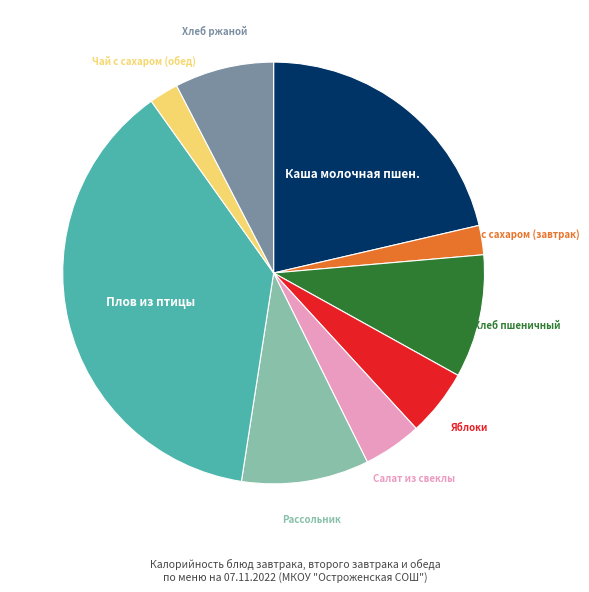

Does any single category account for the majority?

No